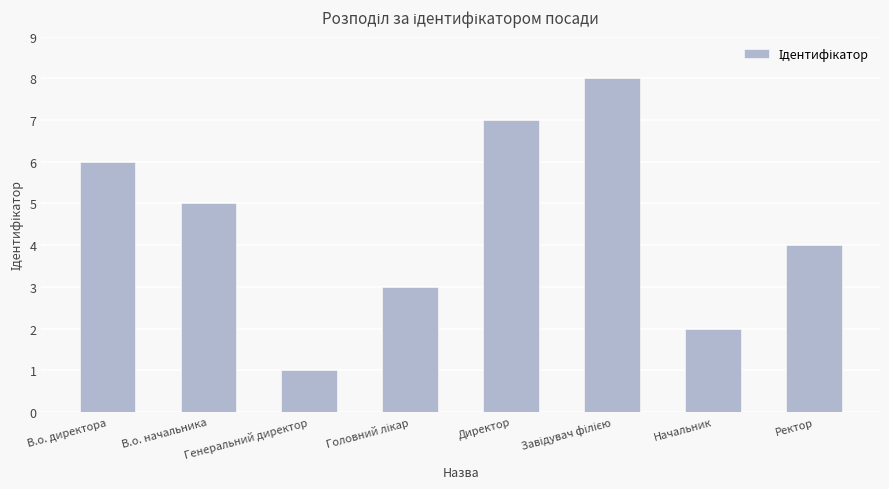

What is the value of the 2nd bar from the left?

5